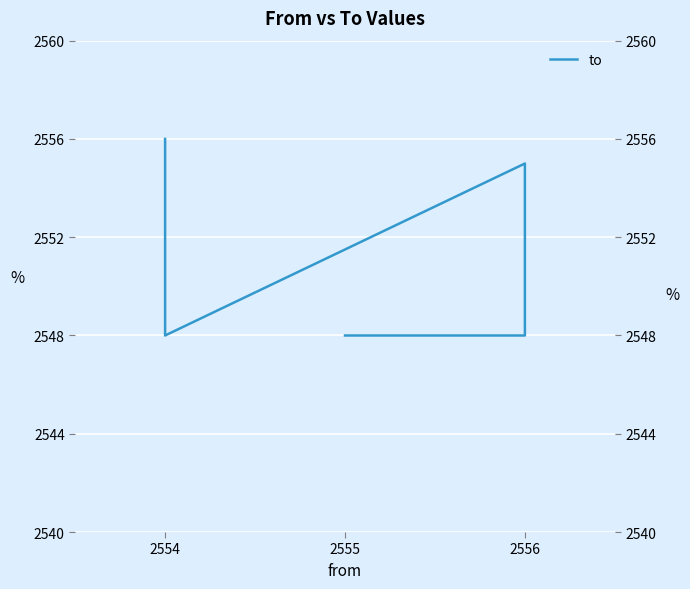

Does the chart display data point markers on the line(s)?

No